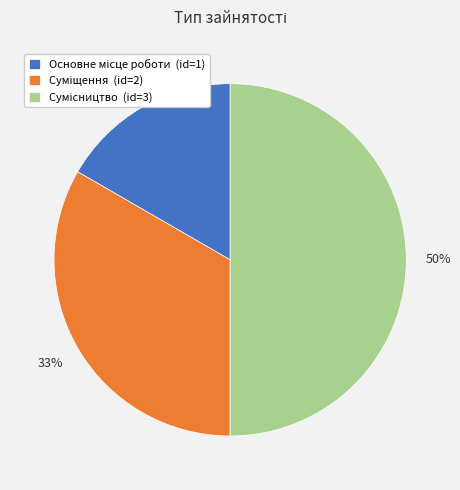

To the nearest percent, what is the average slice percentage?

33%